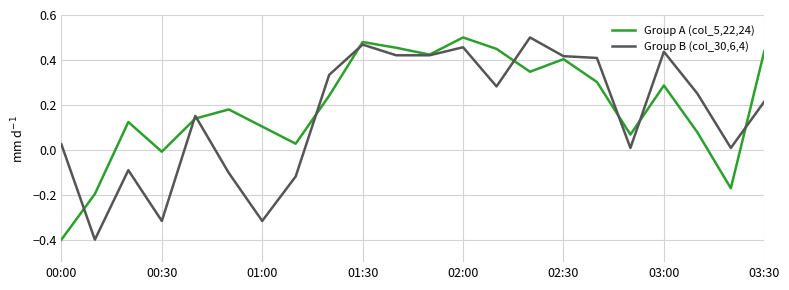

What is the lowest value of the Group A (col_5,22,24) series?

-0.4